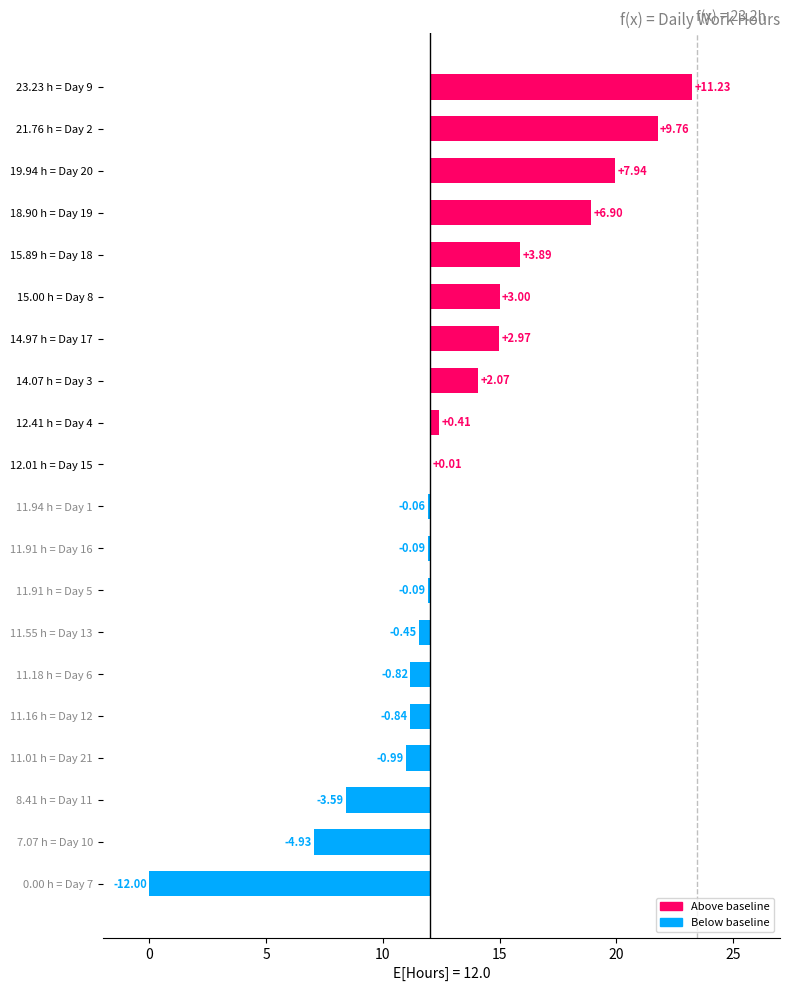

What is the sum of the values at 23.23 h = Day 9 and 7.07 h = Day 10?

6.3